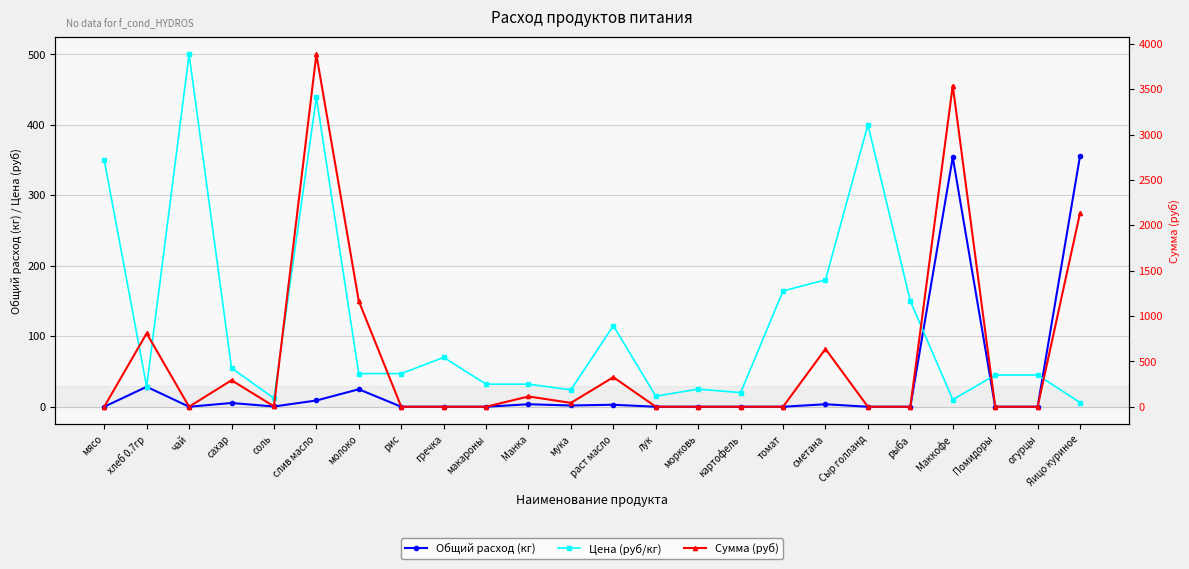

What is the difference between the maximum and second lowest values in the Общий расход (кг) series?

356.0